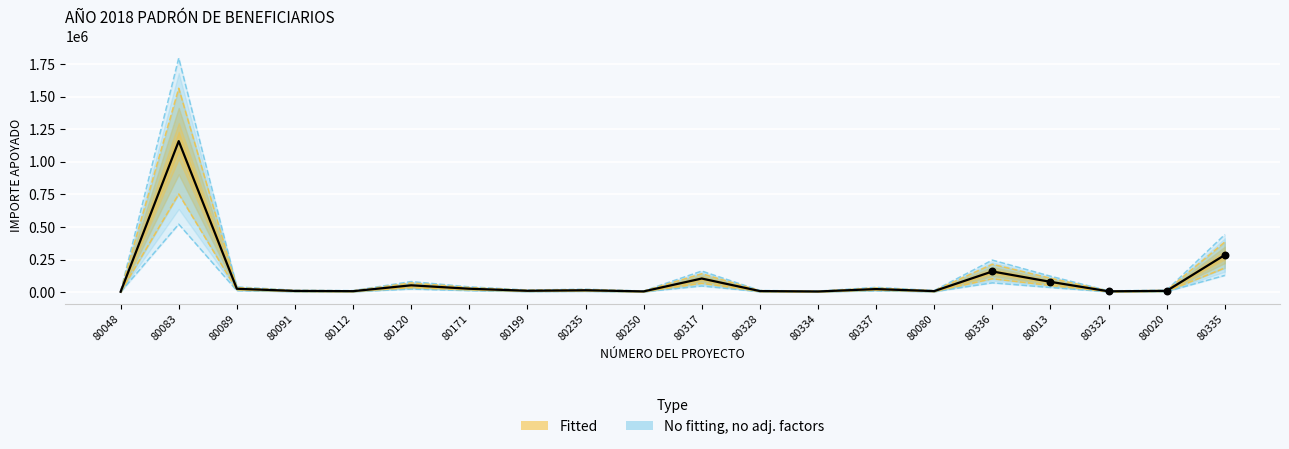

What is the change in value from 80250 to 80020?

+6275.5